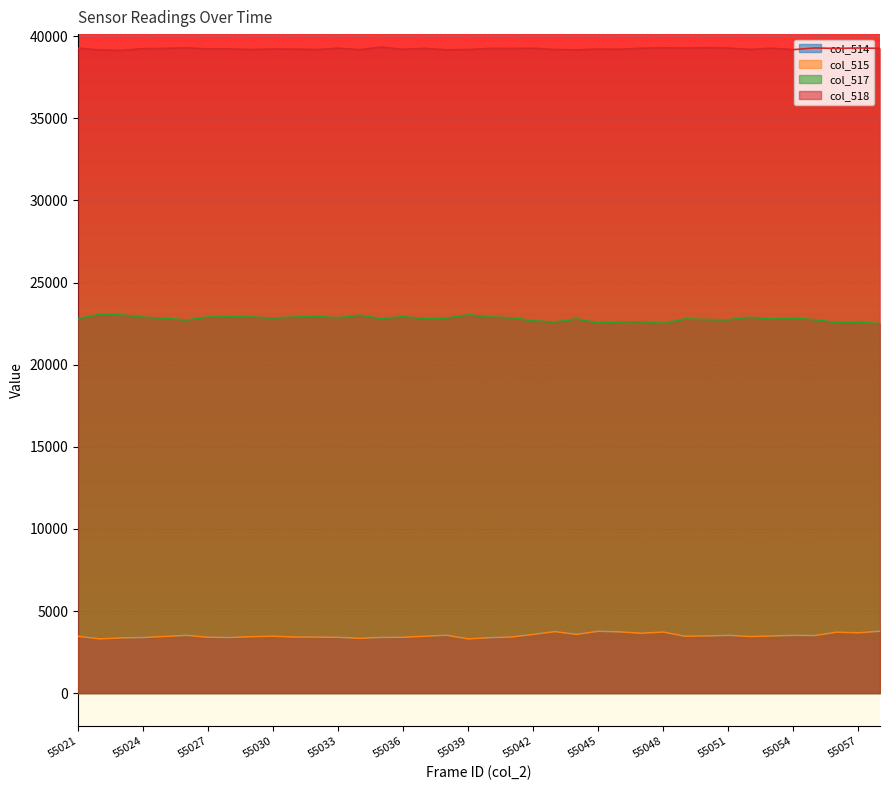

List the labels in order of col_514 value, smallest first.

55022, 55039, 55034, 55023, 55040, 55024, 55028, 55035, 55033, 55036, 55027, 55032, 55031, 55041, 55029, 55052, 55025, 55021, 55037, 55049, 55030, 55053, 55050, 55055, 55051, 55026, 55054, 55038, 55042, 55044, 55047, 55057, 55056, 55048, 55046, 55043, 55058, 55045